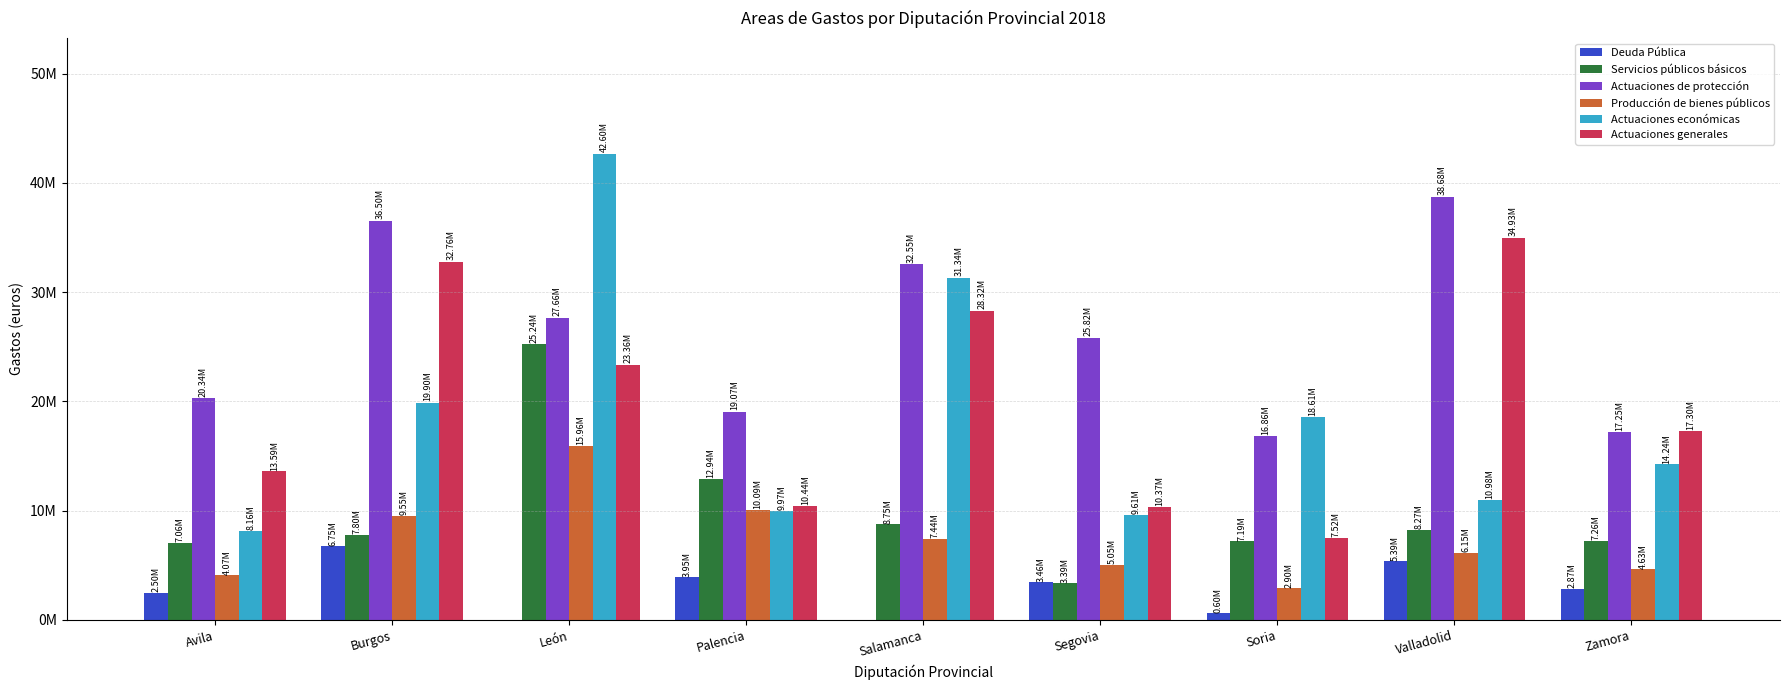

Which series has the widest spread of values?

Actuaciones económicas